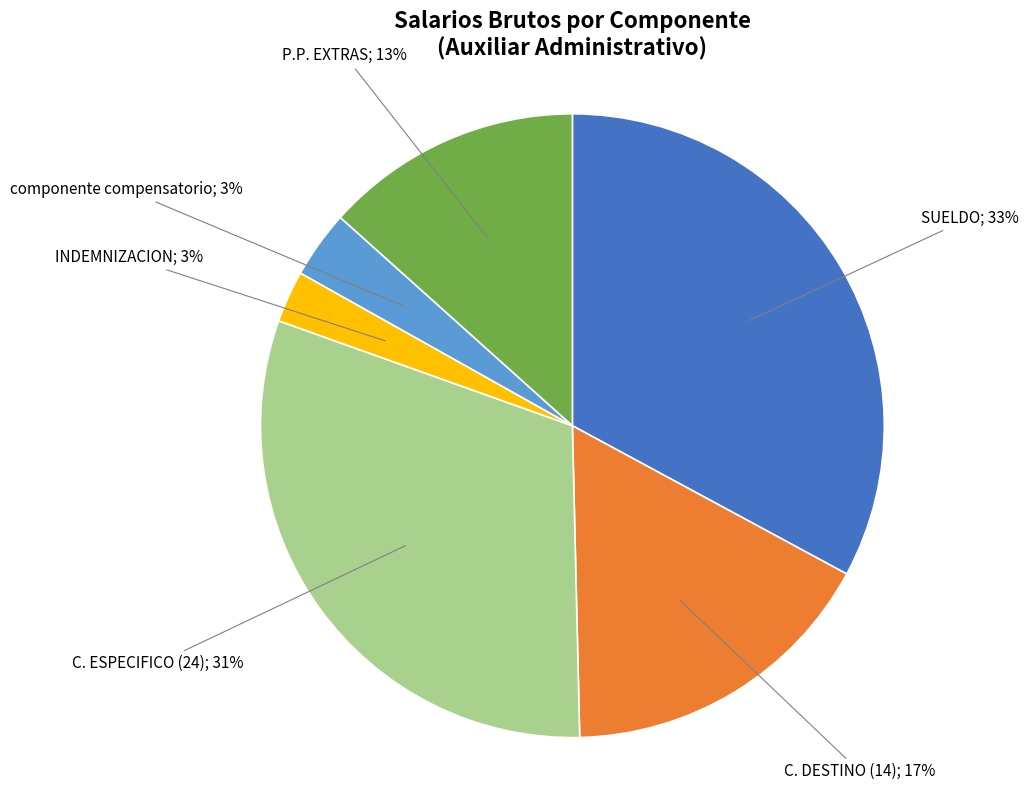

To the nearest percent, what is the average slice percentage?

17%